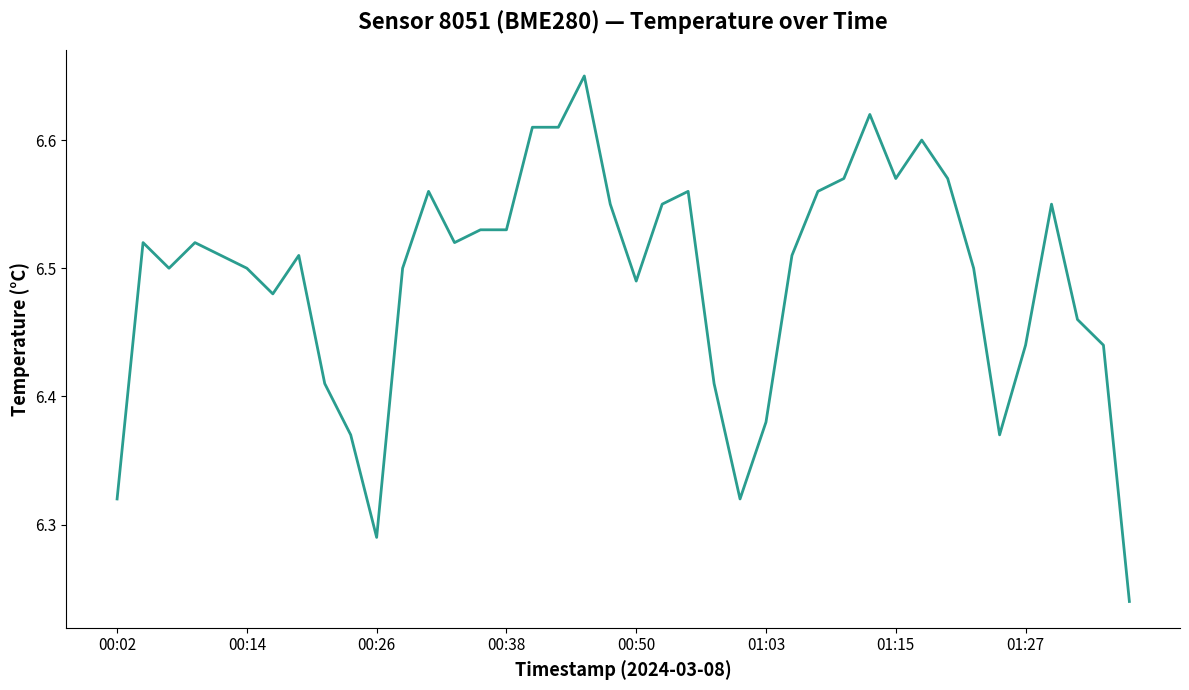

How many lines are shown in the chart?

1